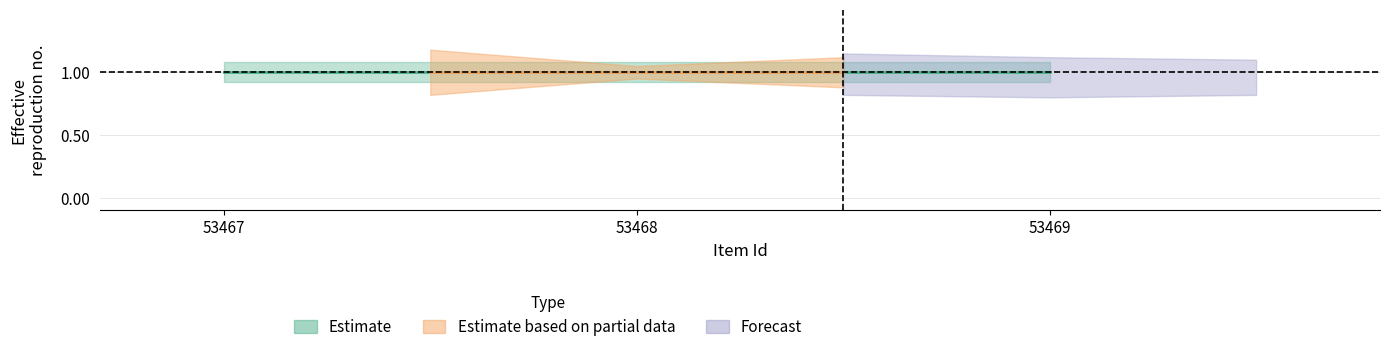

How many lines are shown in the chart?

2